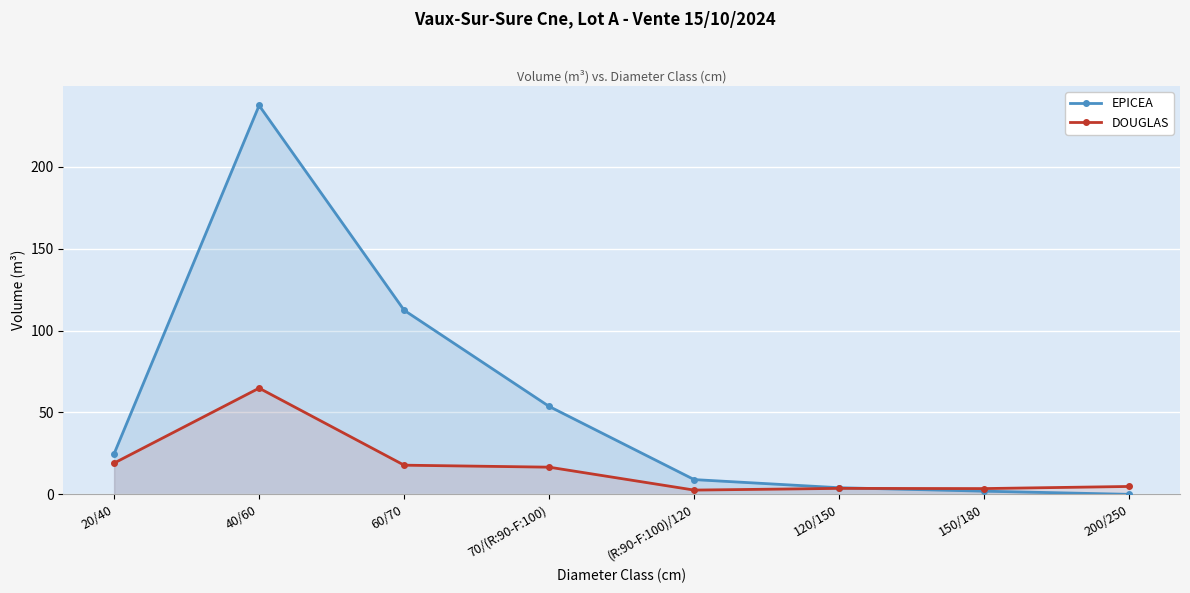

Which series ends up on top after the final intersection of DOUGLAS and EPICEA?

DOUGLAS